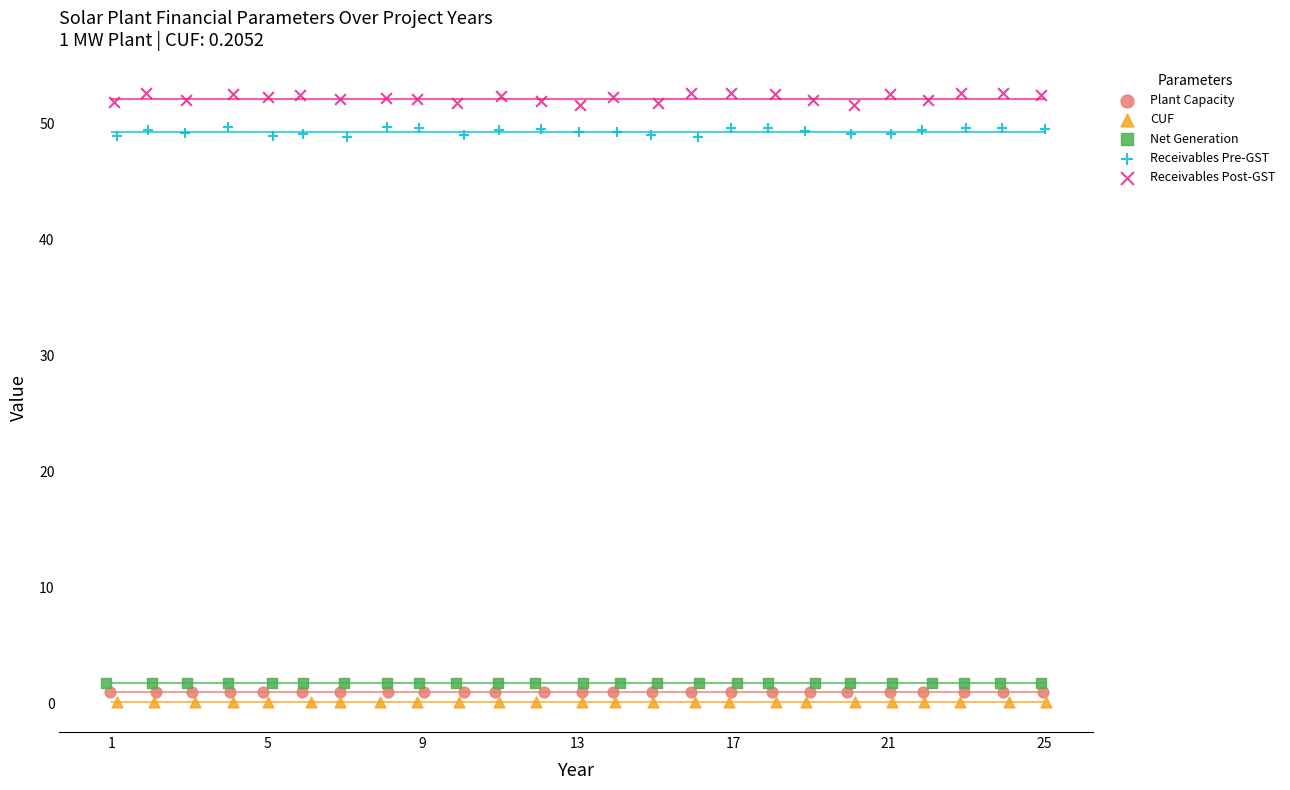

Which series has the largest Y range (max minus min)?

Receivables Post-GST